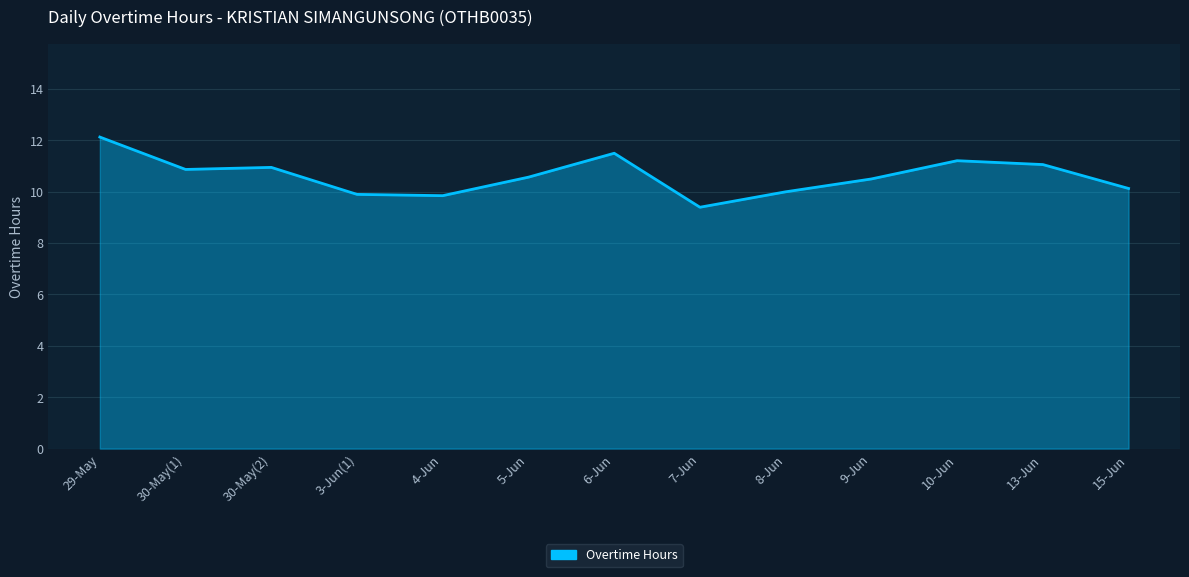

What is the smallest value displayed?

9.4